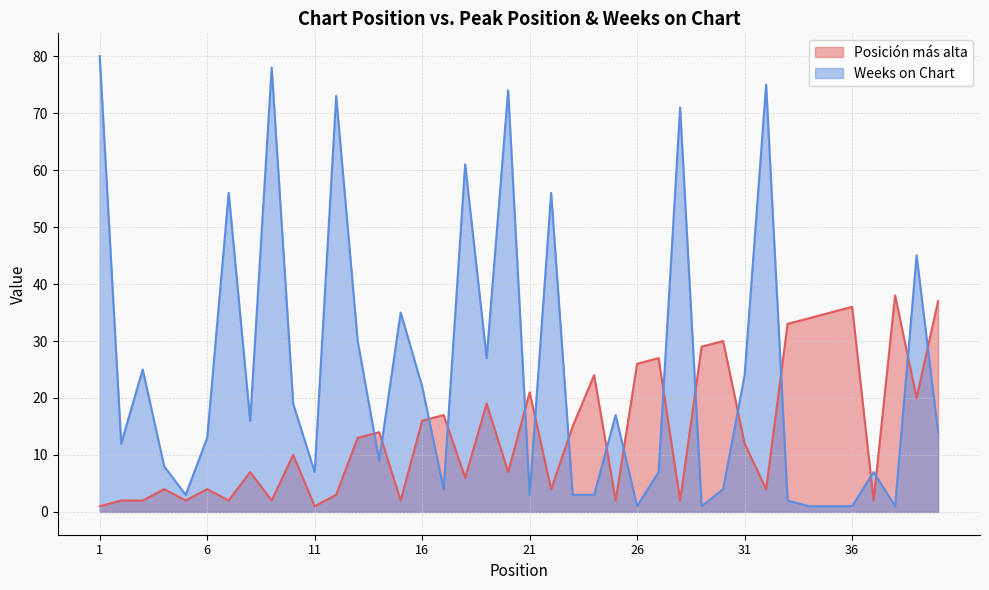

Where is Posición más alta nearest to the value 19?

19